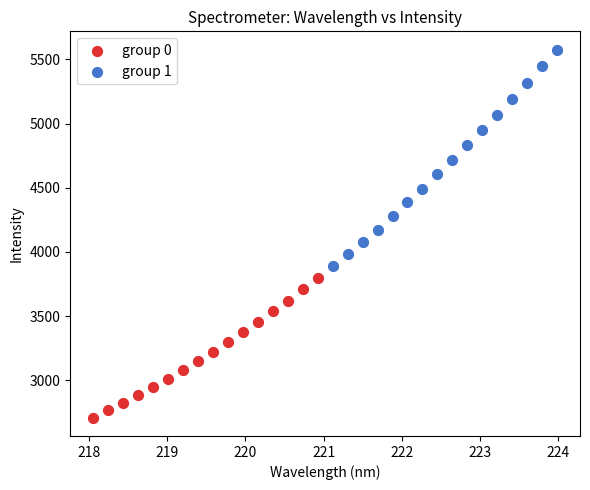

Which series contains the lowest Y value?

group 0